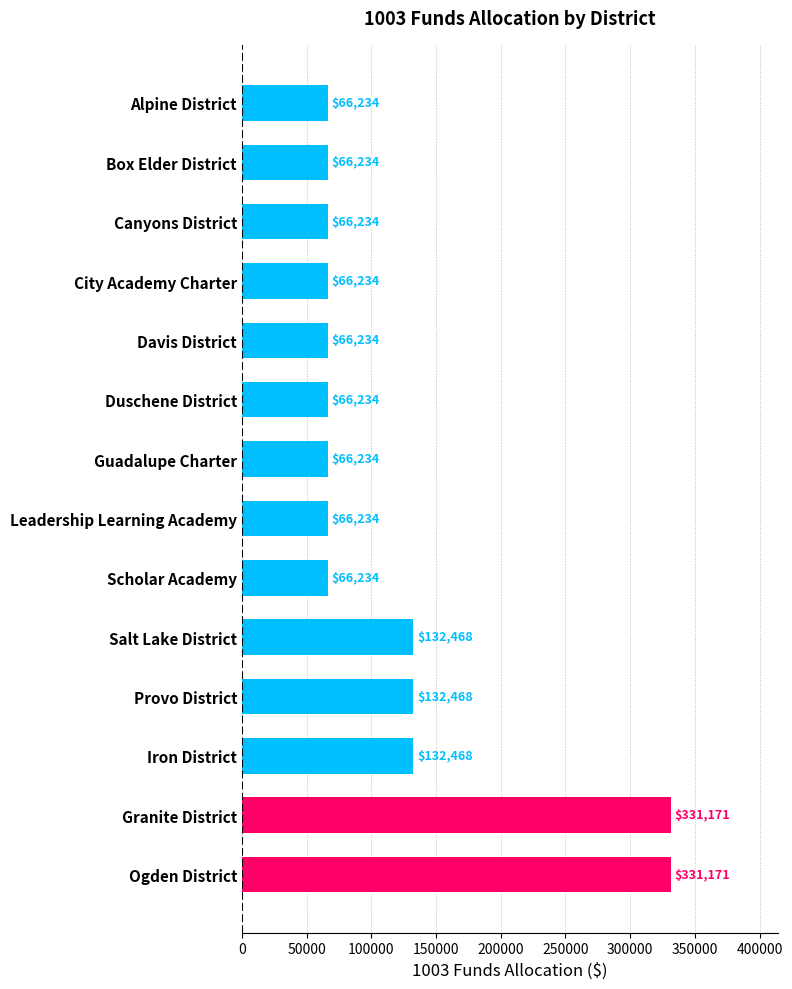

What is the difference between the maximum and minimum values?

264937.0